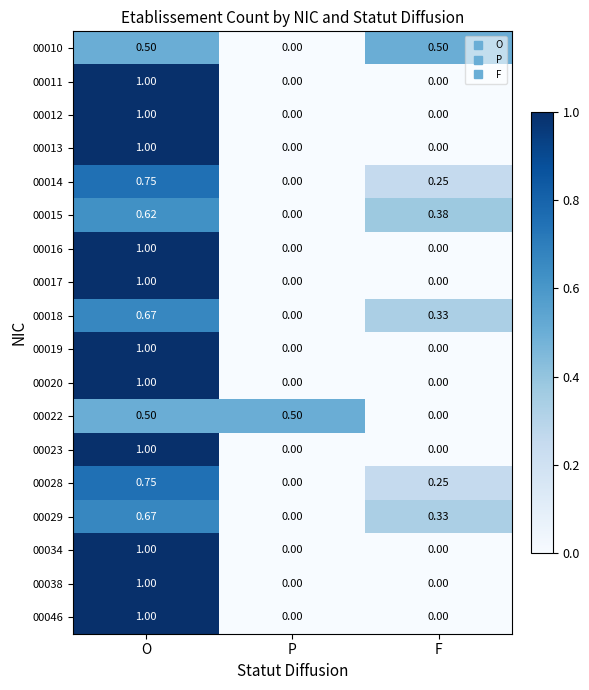

Is the value of 00014 at O greater than the value of 00016 at P?

Yes